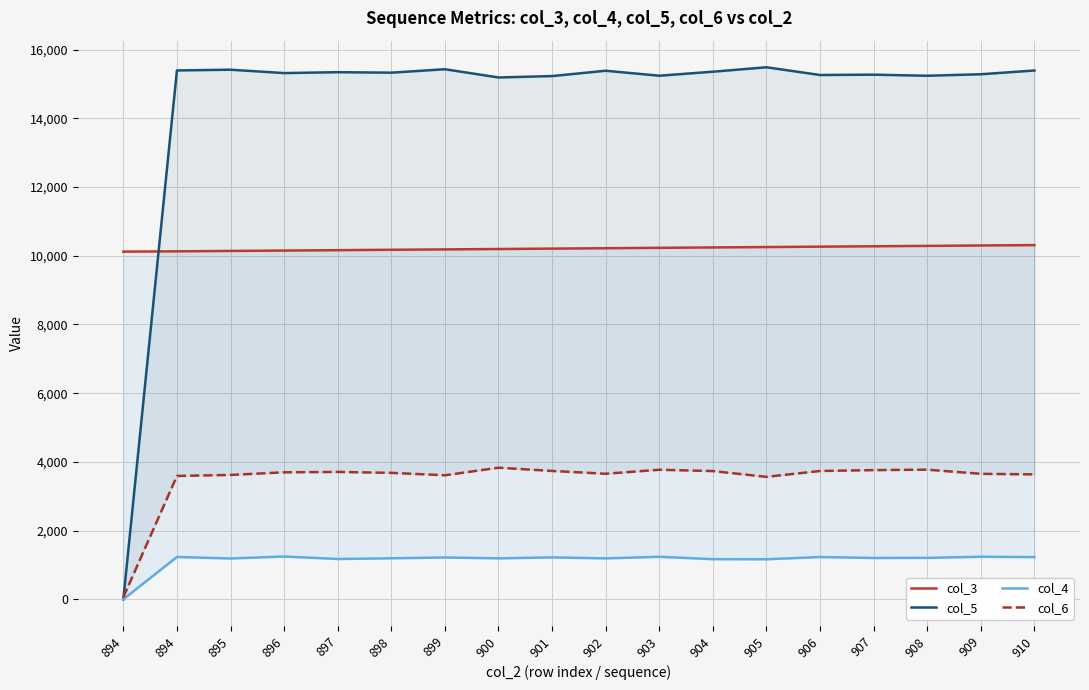

What is the total value across all series at 910?

30567